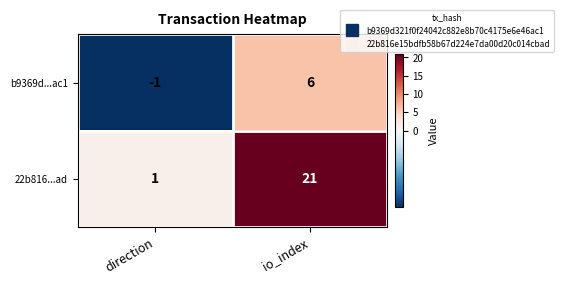

What is the difference between the 22b816...ad values at direction and io_index?

20